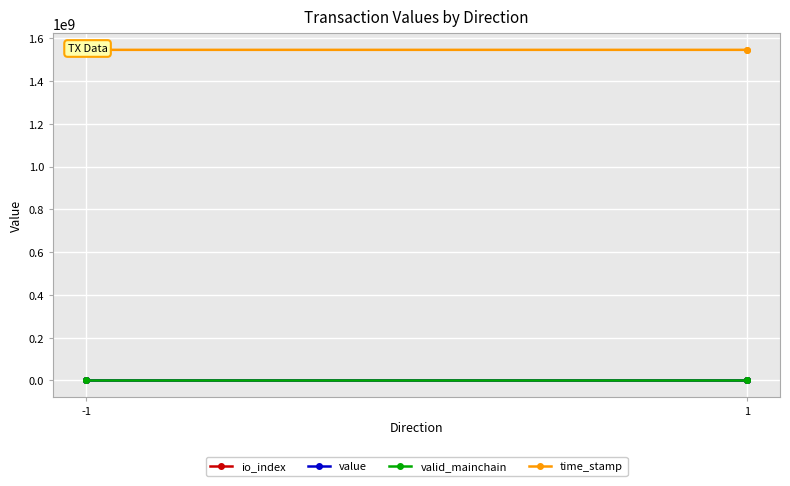

True or false: io_index and time_stamp intersect in this chart.

False